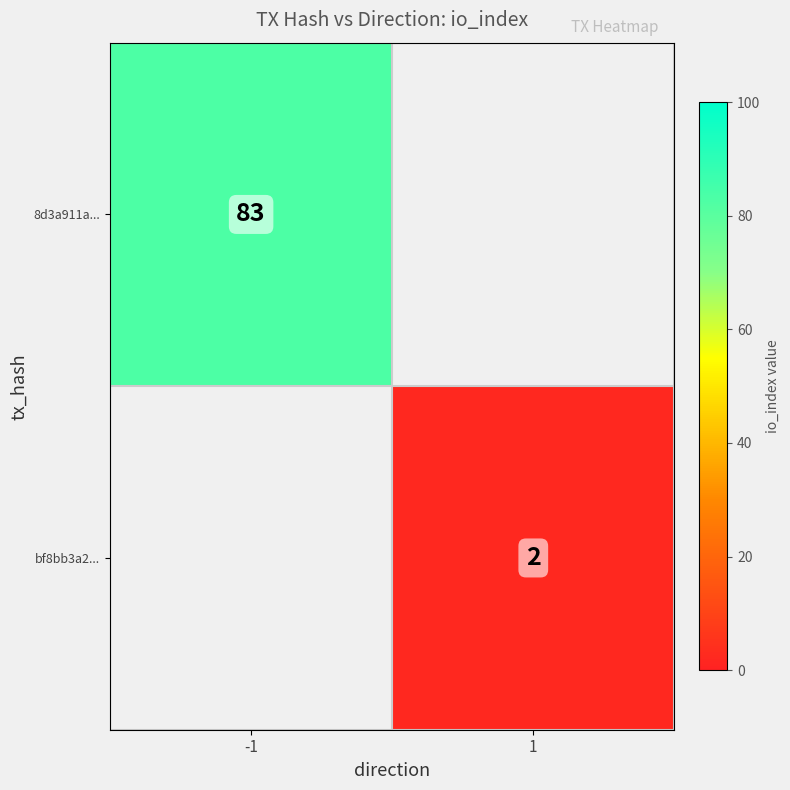

The bf8bb3a2... series shows 2 at 1. True or false?

True